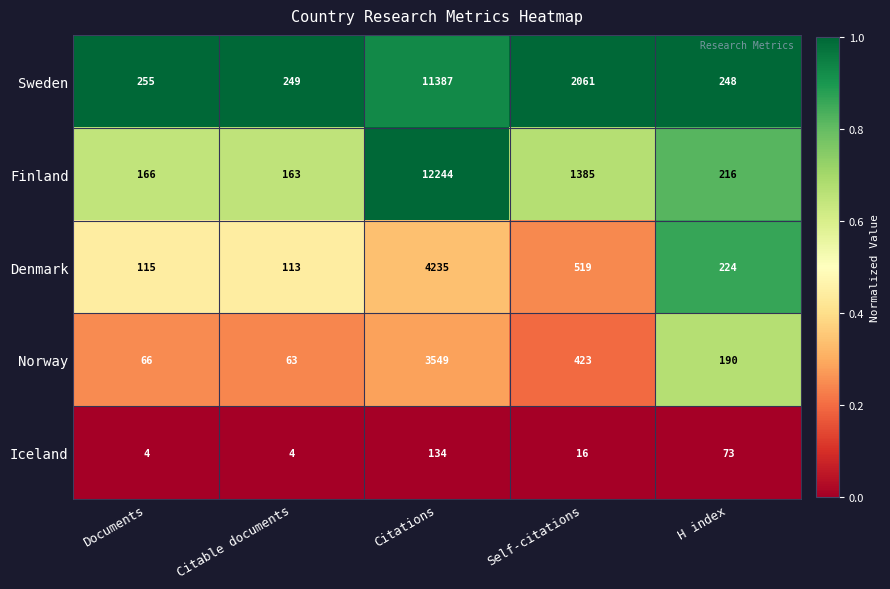

What is the difference between the highest and lowest values at H index?

175